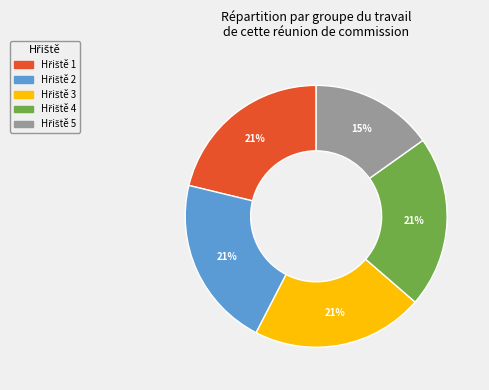

Does any single category account for the majority?

No